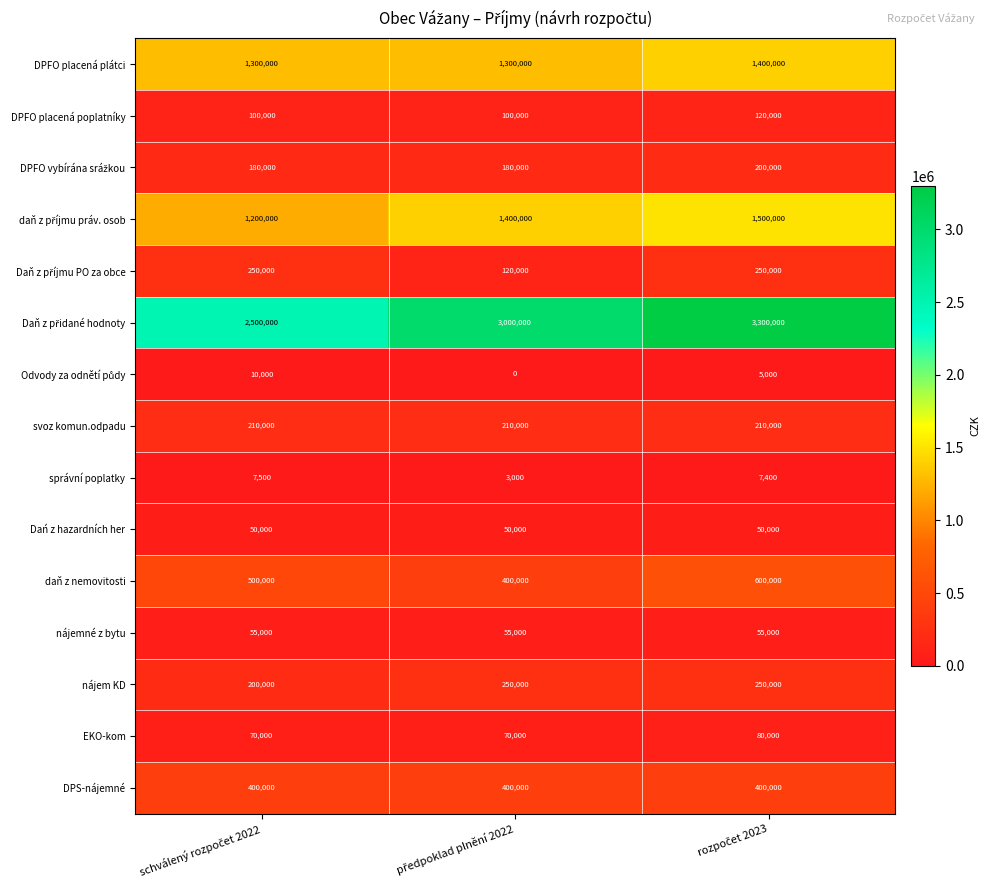

What is the maximum value shown in the chart?

3300000